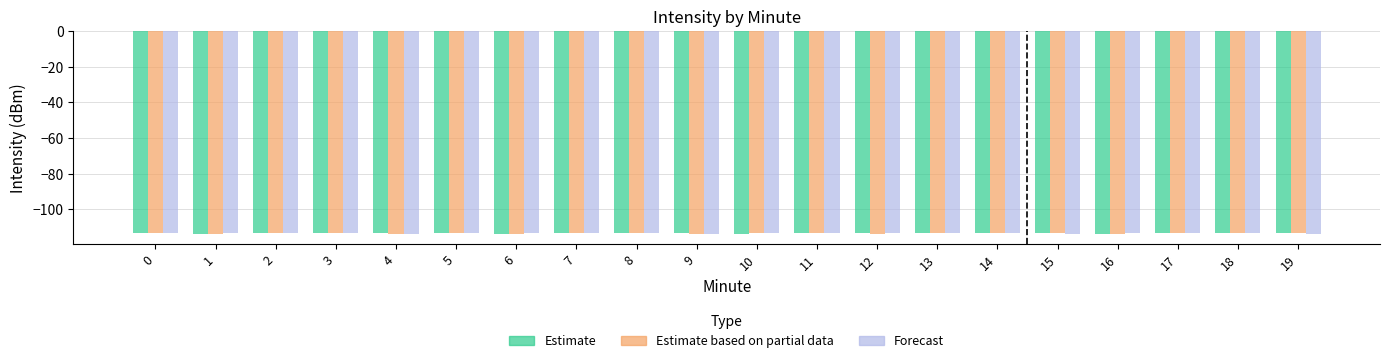

What value does the Estimate based on partial data series have at 14?

-113.5